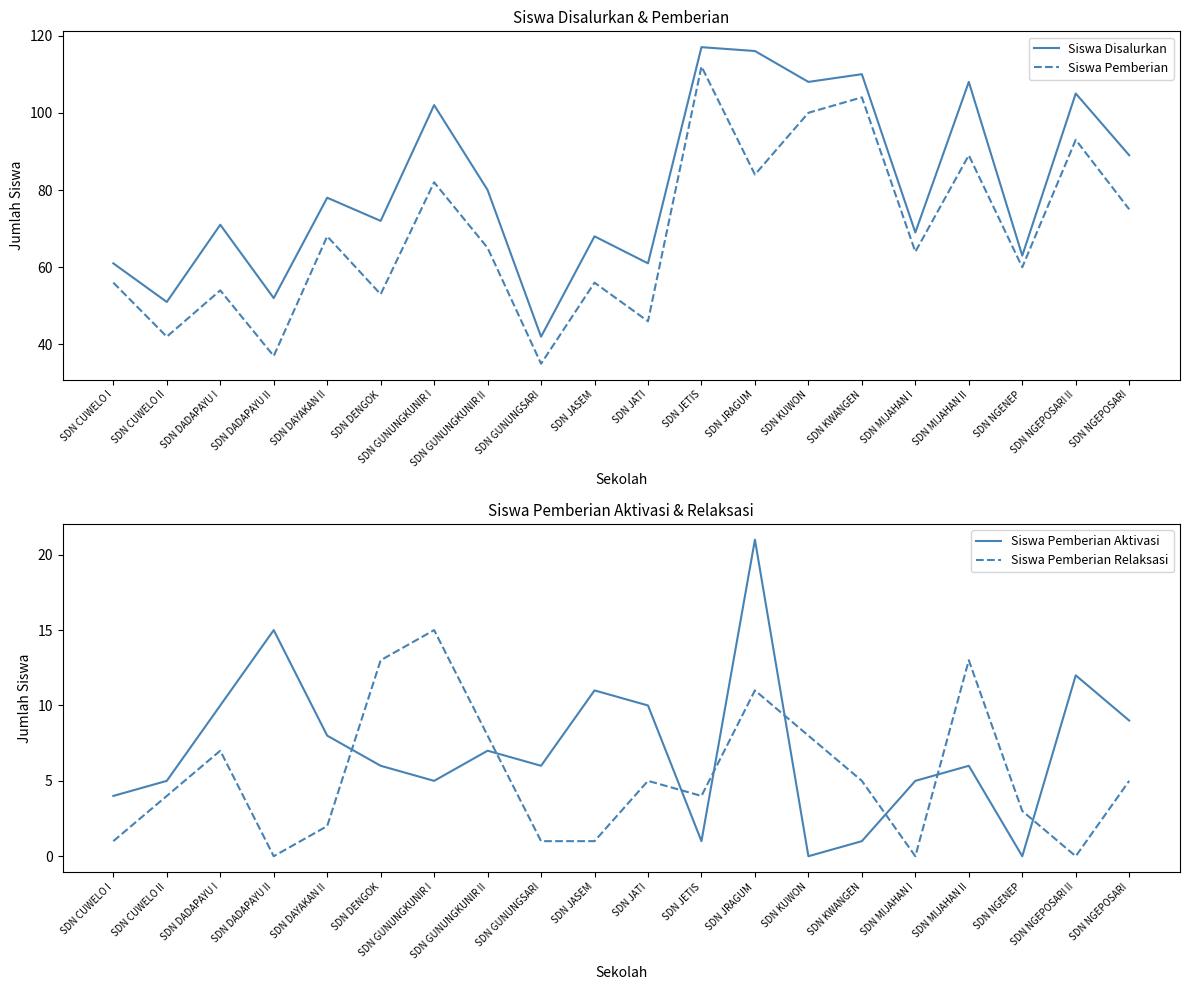

What are all the series names shown in the legend?

Siswa Disalurkan, Siswa Pemberian, Siswa Pemberian Aktivasi, Siswa Pemberian Relaksasi